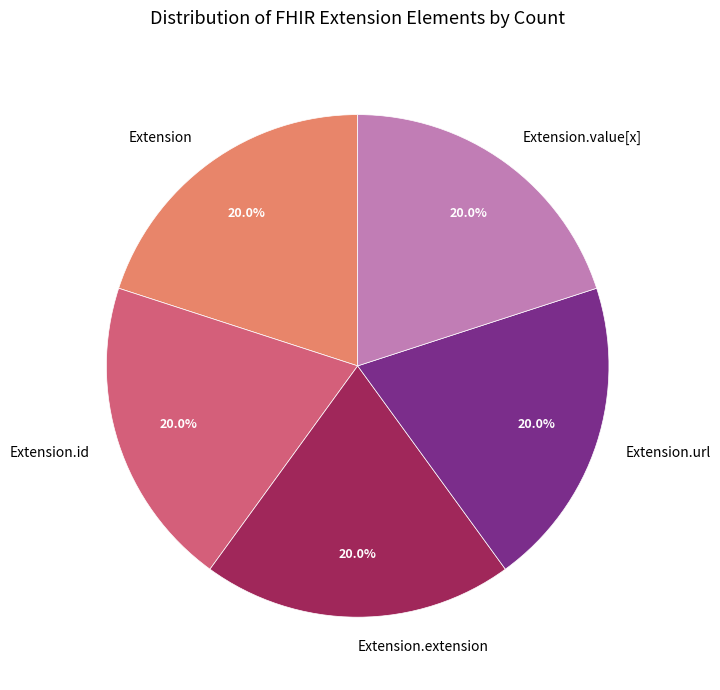

Combined, do Extension.url and Extension.value[x] account for over 50%?

No